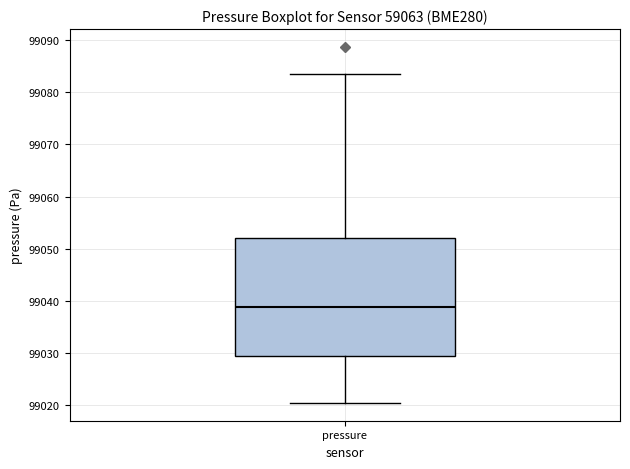

Transcribe this box plot: give where the median line is, the range the box spans, and where the two whiskers end, as read against the y-axis. The values are not printed on the chart, so give them approximately, as read against the axis.

median 99039, box 99029 to 99052, whiskers 99020 to 99084